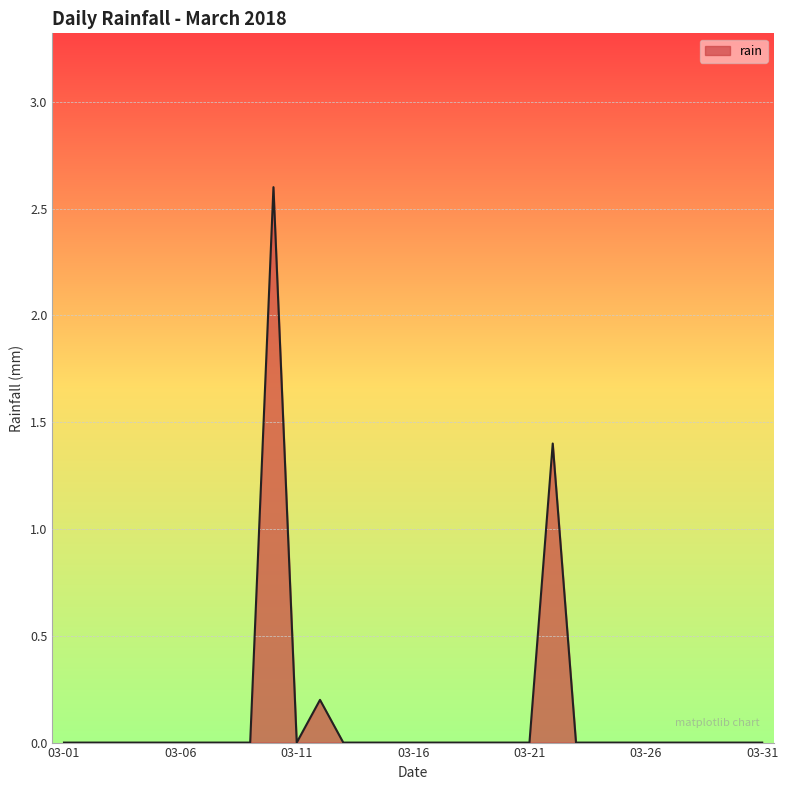

What is the maximum value shown in the chart?

2.6